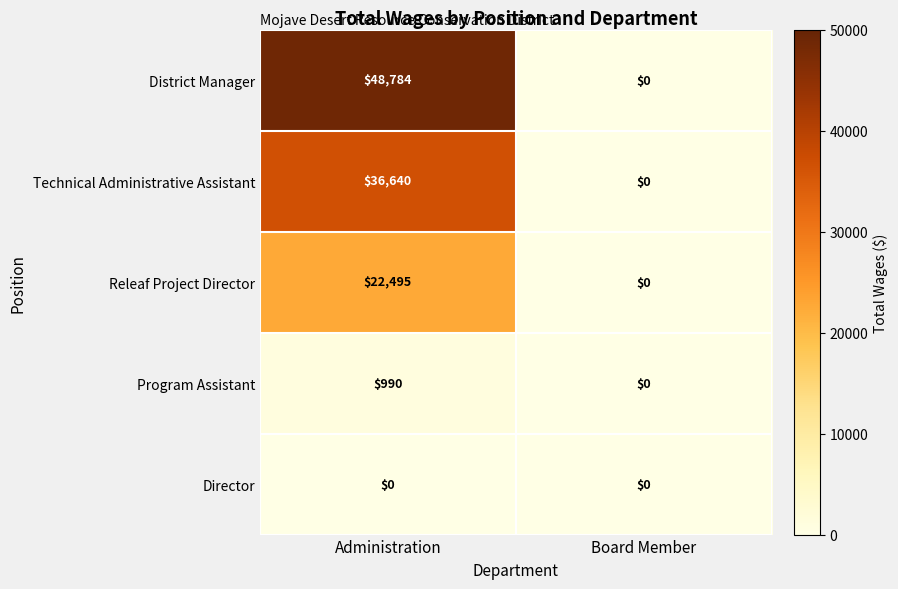

At which category is the sum across all series the highest?

Administration